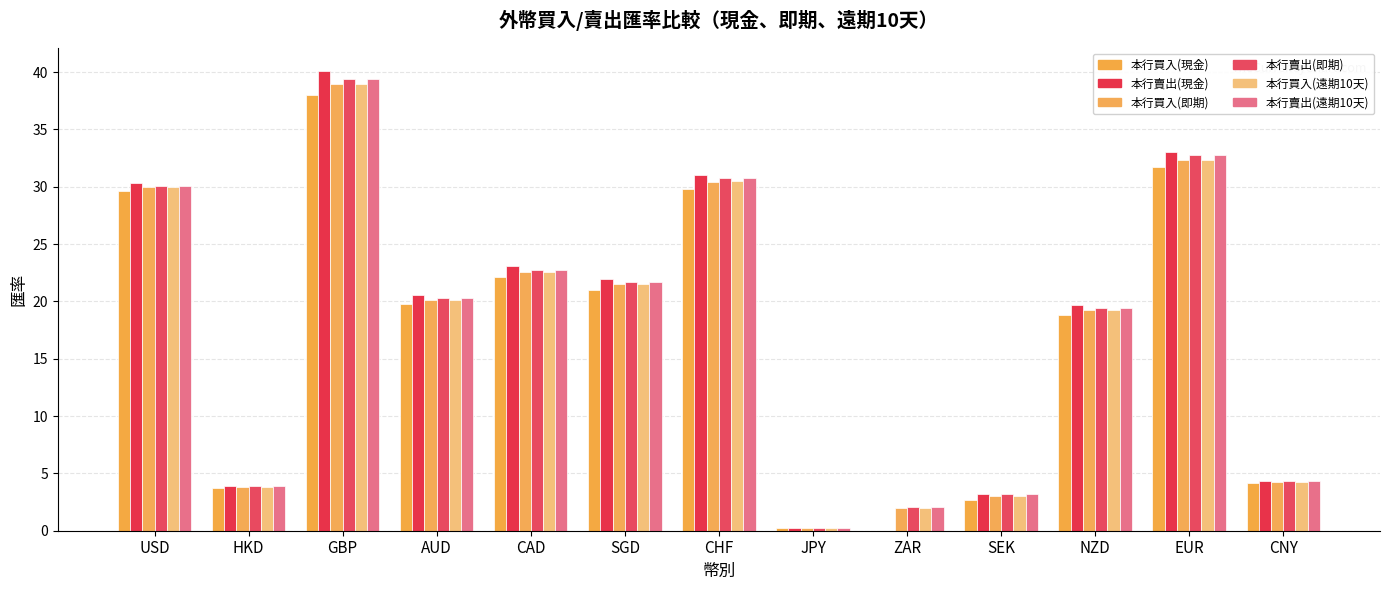

What are all the series names shown in the legend?

本行買入(現金), 本行賣出(現金), 本行買入(即期), 本行賣出(即期), 本行買入(遠期10天), 本行賣出(遠期10天)